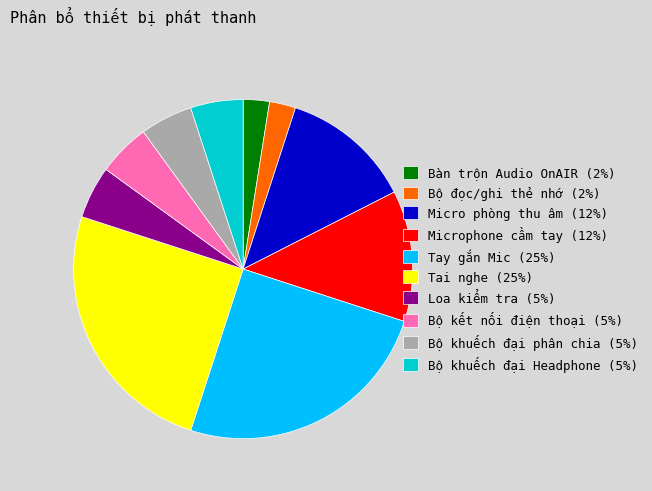

How many slices are in this pie chart?

10